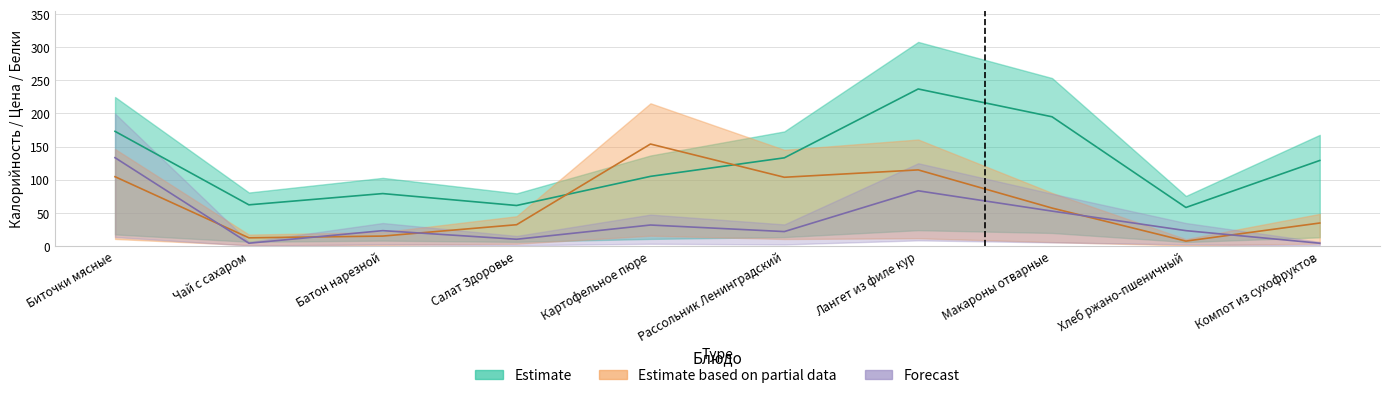

What is the average value of the Forecast series?

38.6